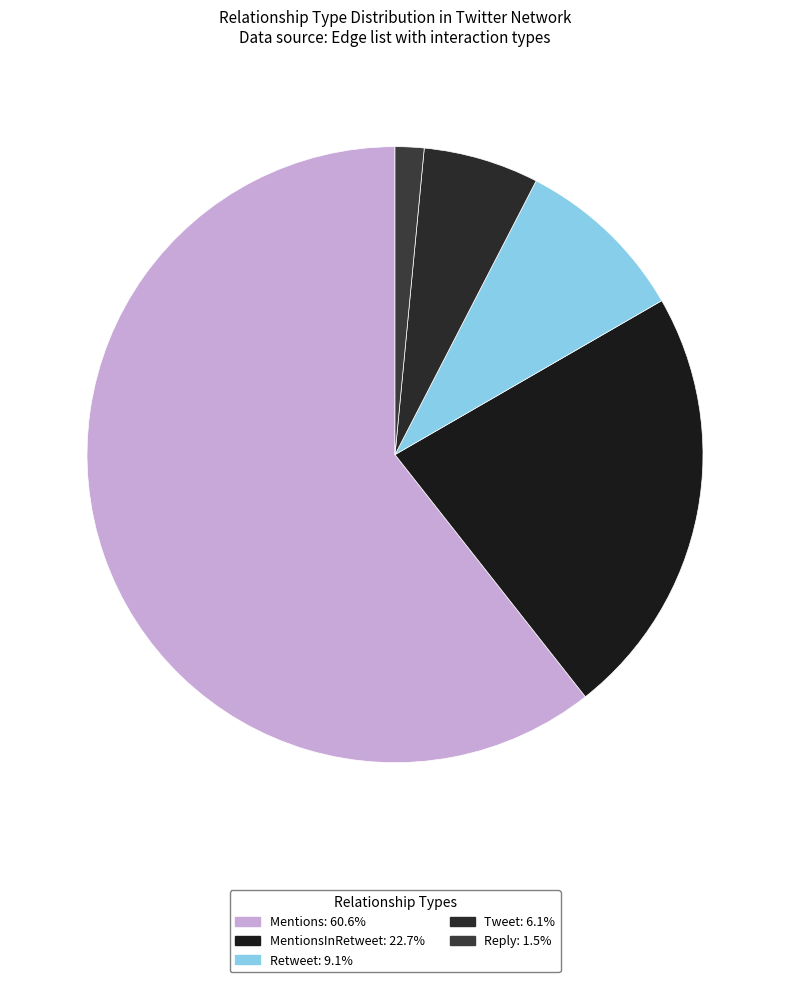

What is the largest slice in the pie chart?

Mentions